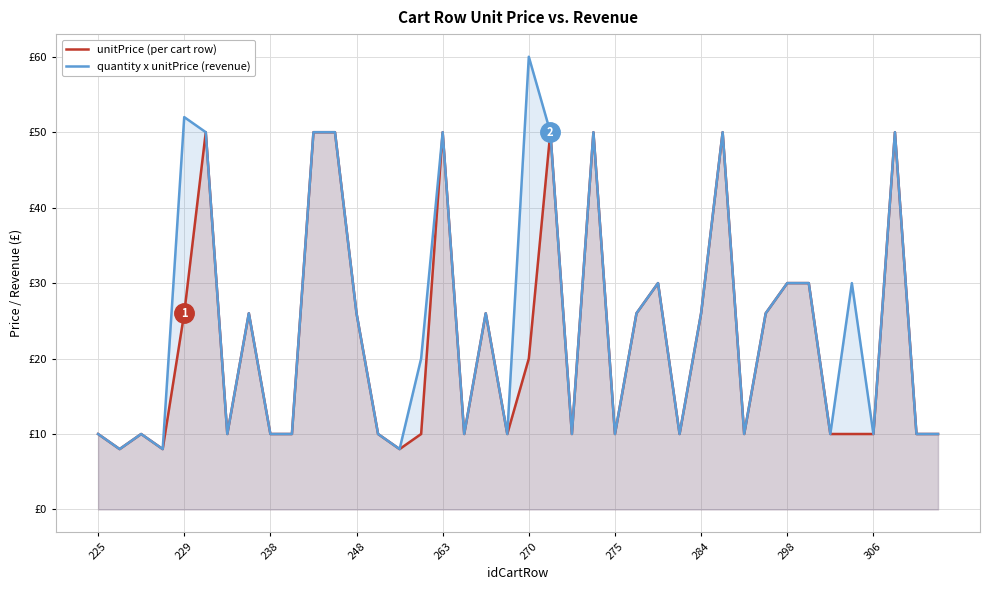

Reading right to left, what are all the values shown in this chart?

unitPrice (per cart row): 10	10	50	10	10	10	30	30	26	10	50	26	10	30	26	10	50	10	50	20	10	26	10	50	10	8	10	26	50	50	10	10	26	10	50	26	8	10	8	10
quantity x unitPrice (revenue): 10	10	50	10	30	10	30	30	26	10	50	26	10	30	26	10	50	10	50	60	10	26	10	50	20	8	10	26	50	50	10	10	26	10	50	52	8	10	8	10